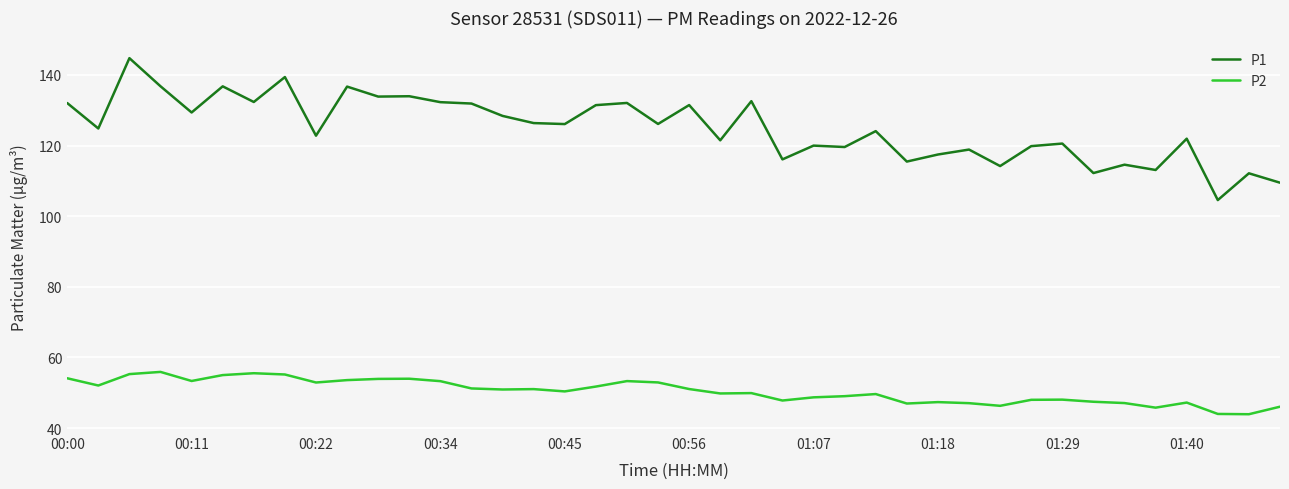

What is the smallest value displayed?

43.9